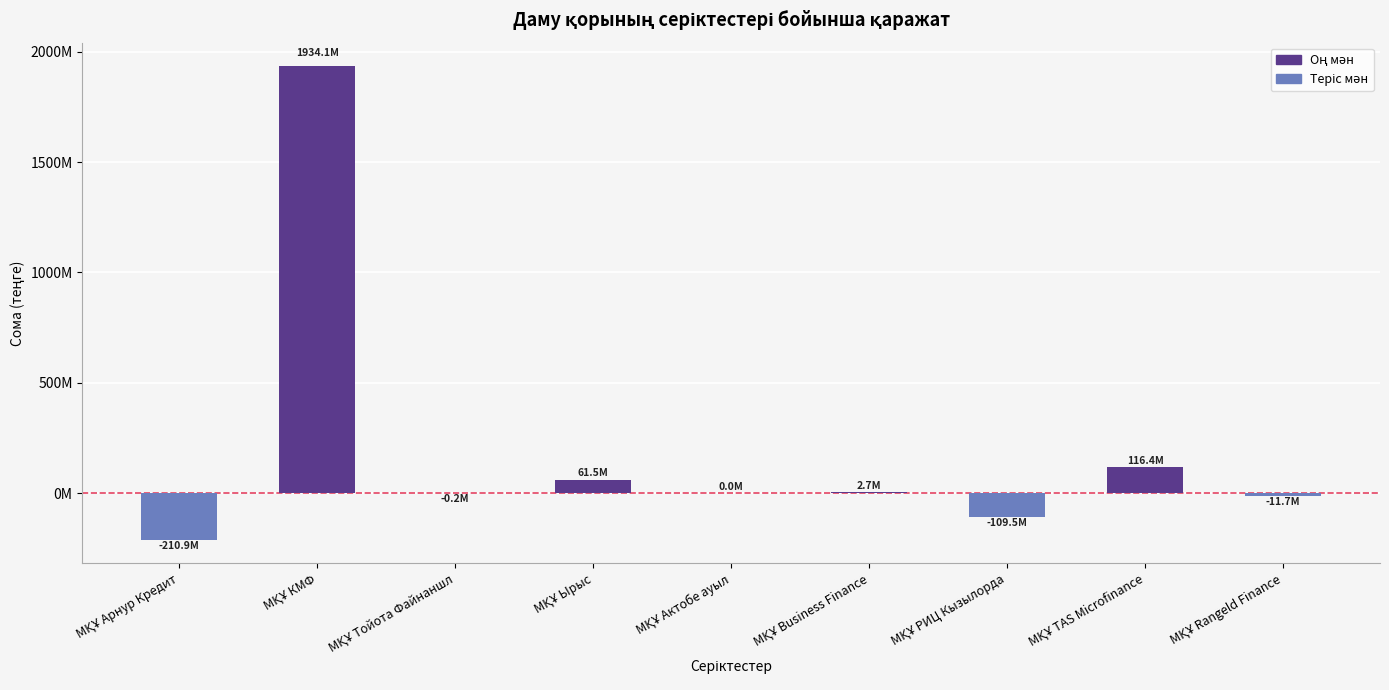

Are the bars horizontal?

No